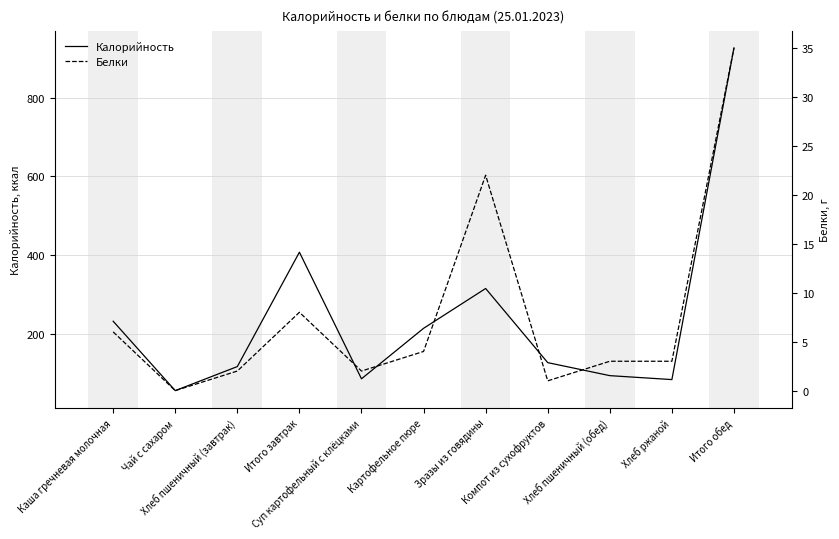

How many positive values does the Белки series have?

10